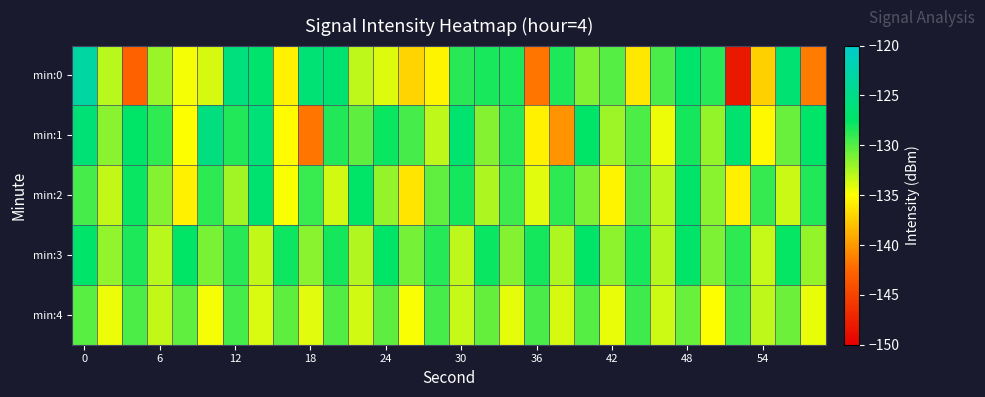

Which series has the widest spread of values?

min:0